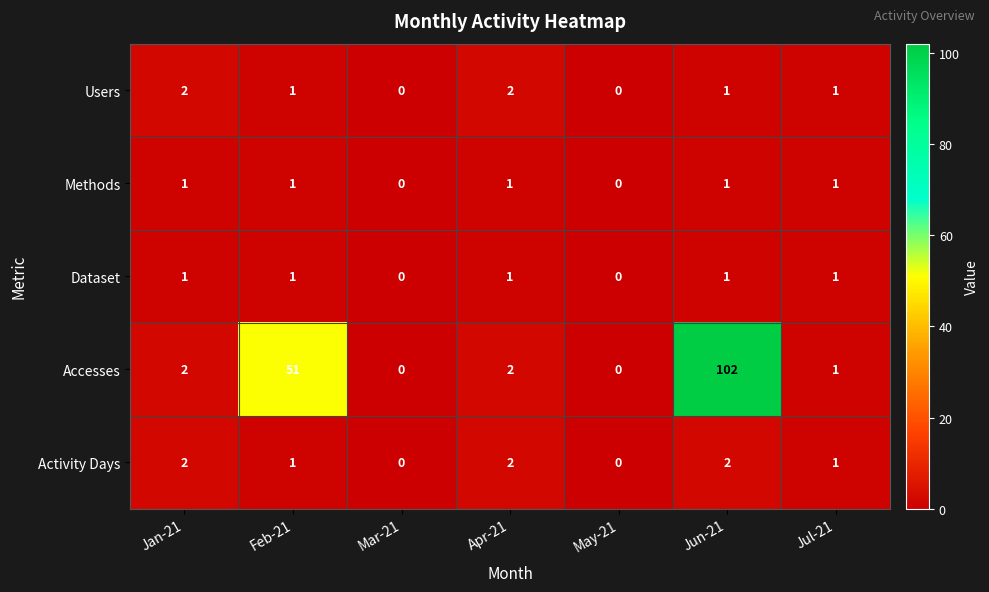

At which label does Users first exceed 1?

Jan-21